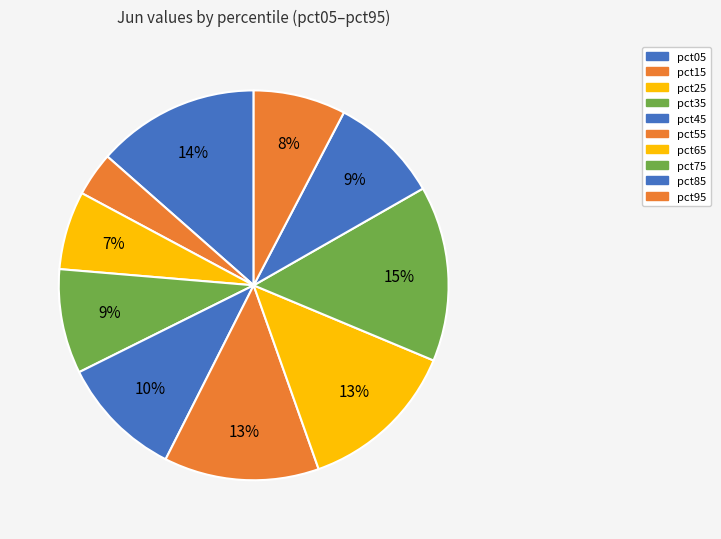

How many segments does this pie chart have?

10